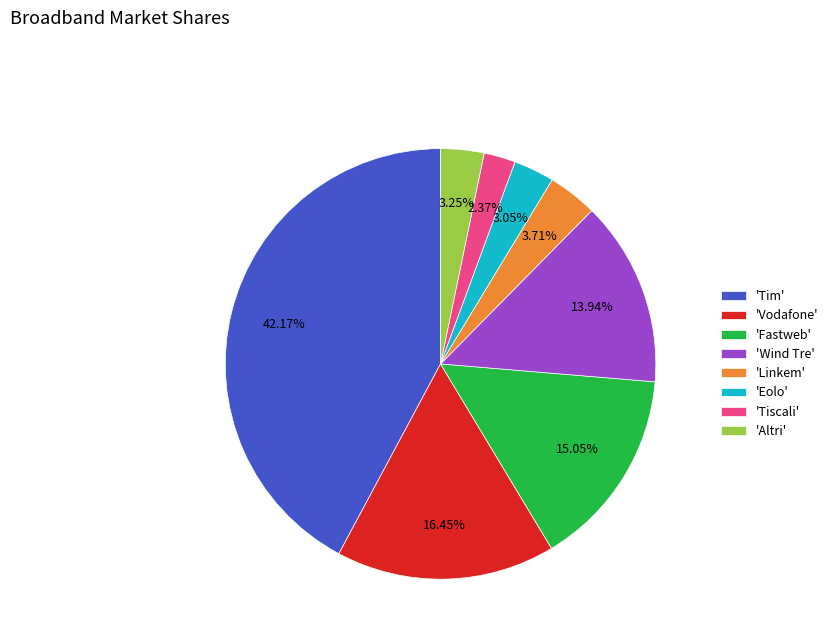

Between 'Tiscali' and 'Wind Tre', which is larger?

'Wind Tre'